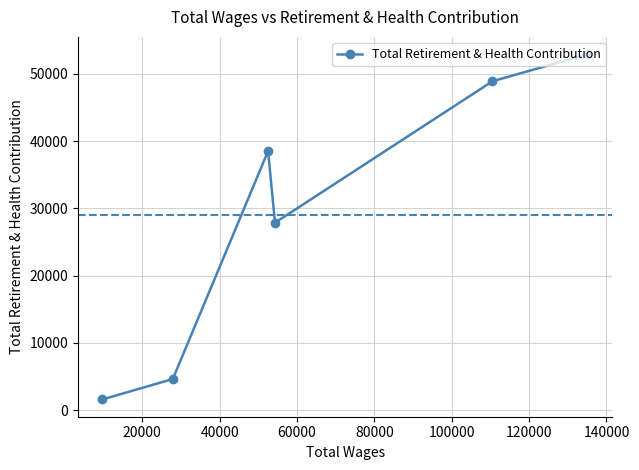

What is the sum of all values?

174439